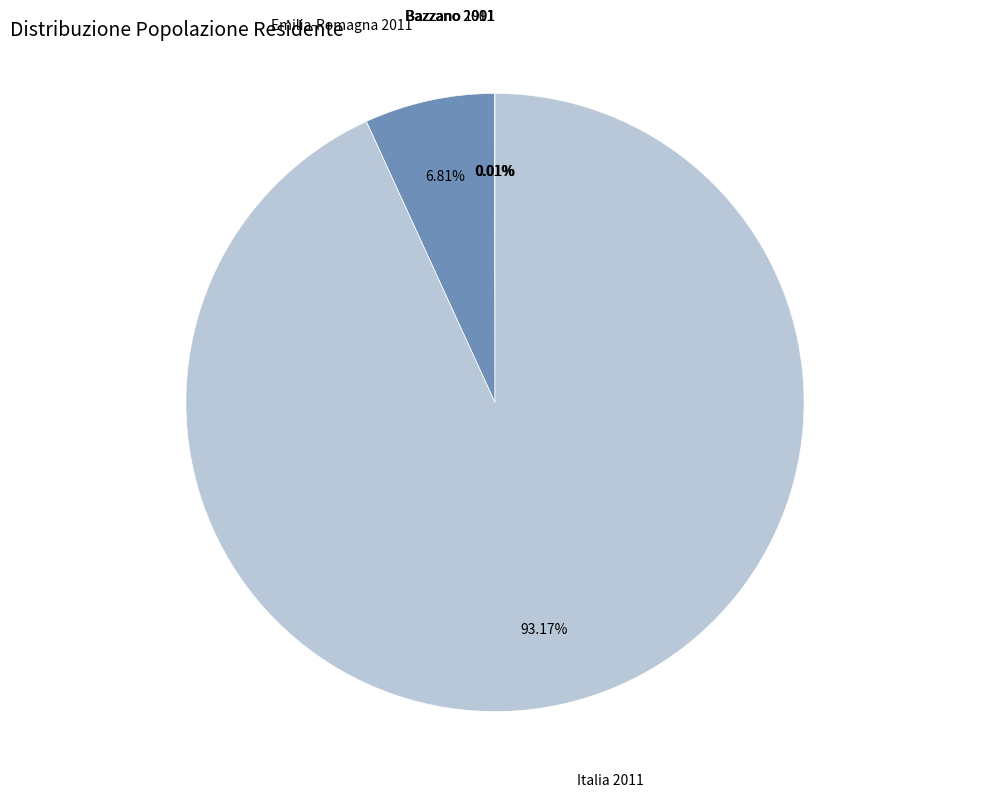

What portion of the pie excludes Emilia-Romagna 2011?

93.2%